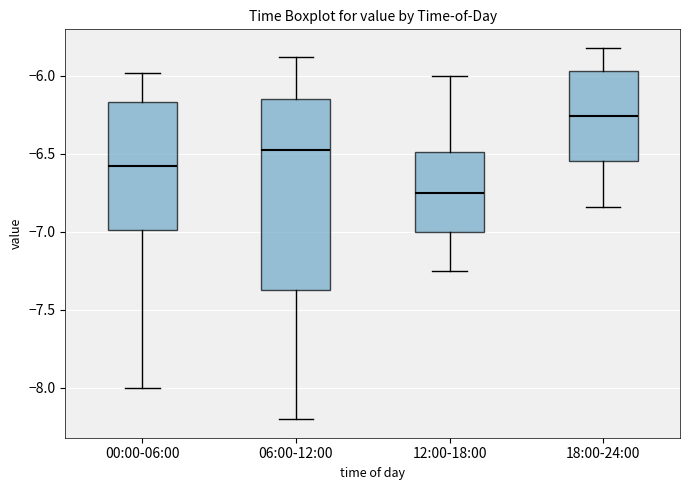

Which box is the tallest, from its lower edge to its upper edge?

06:00-12:00